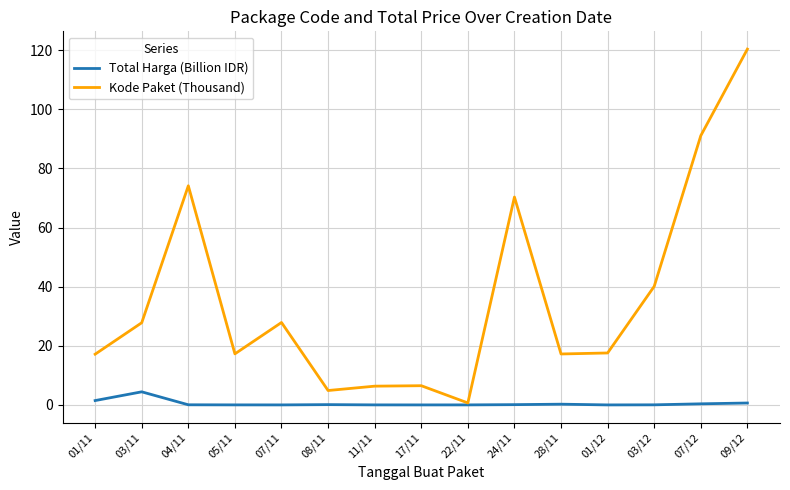

Which series has the widest spread of values?

Kode Paket (Thousand)